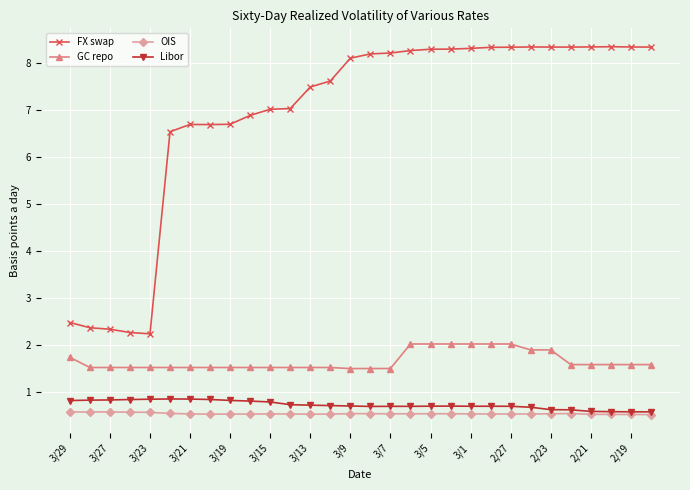

True or false: OIS has more than 0 interior local peaks.

True